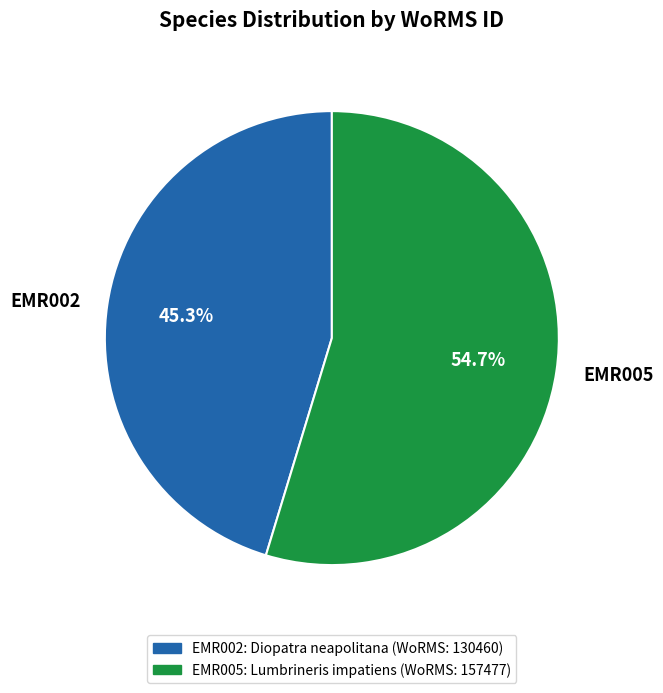

What is the majority slice?

EMR005